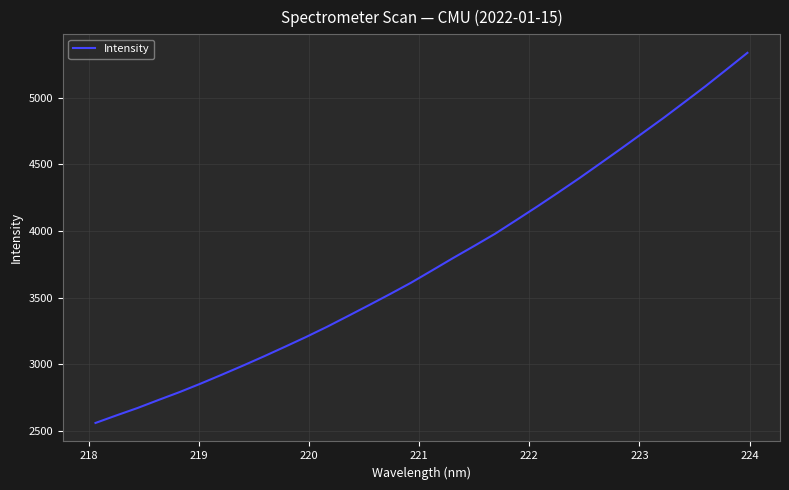

What is the smallest value displayed?

2560.0